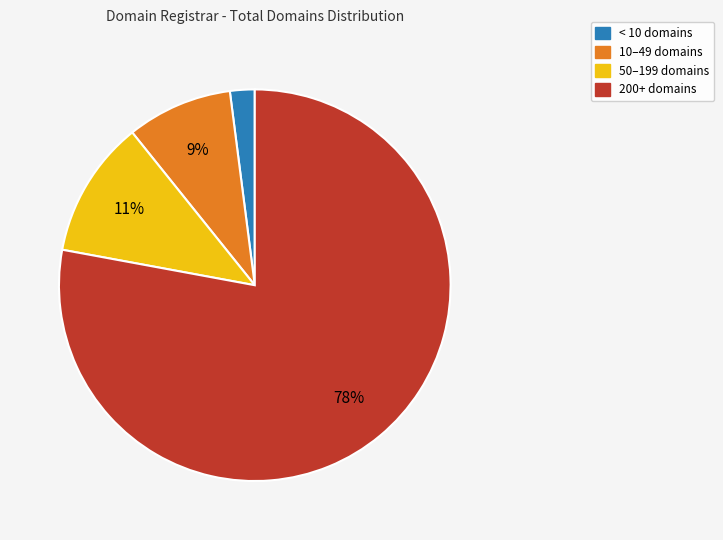

Is there any slice that represents more than half of the pie?

Yes